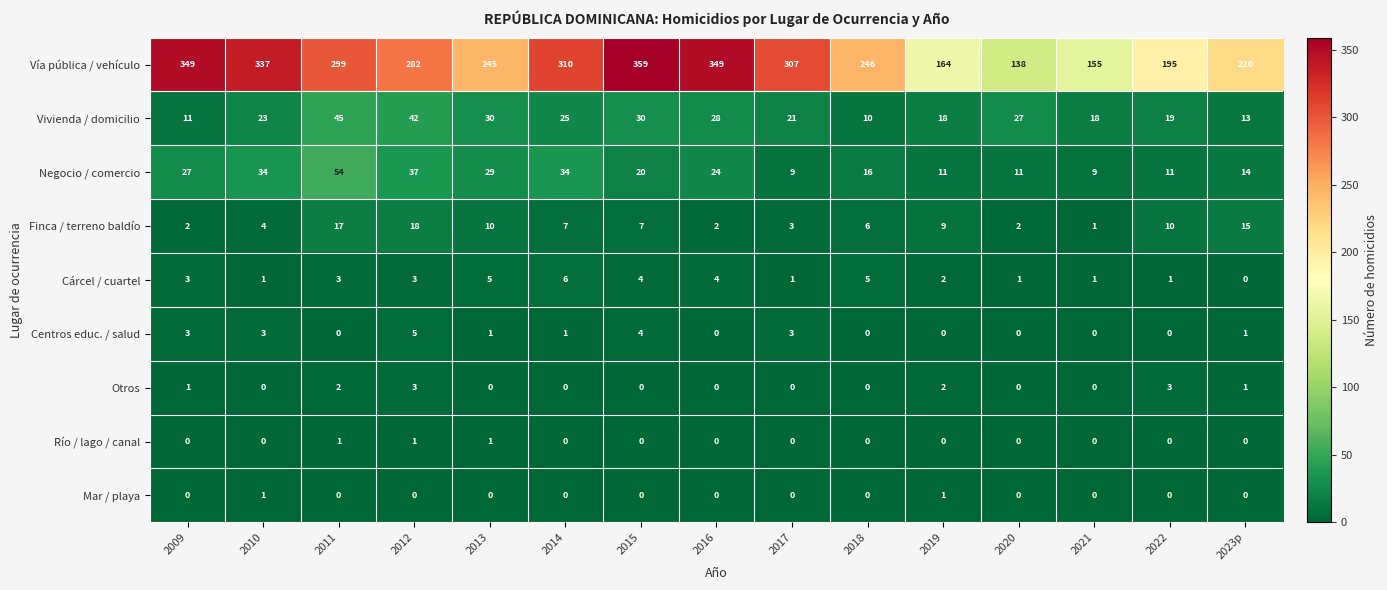

True or false: Mar / playa has a value of 1 at 2016.

False